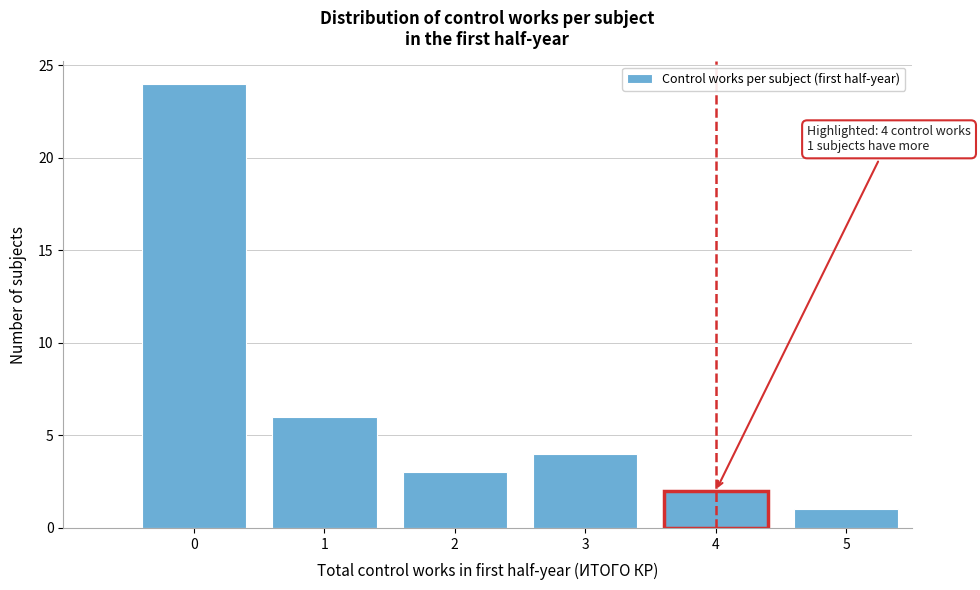

Reading left to right, list all the values displayed in this chart.

0=24	1=6	2=3	3=4	4=2	5=1